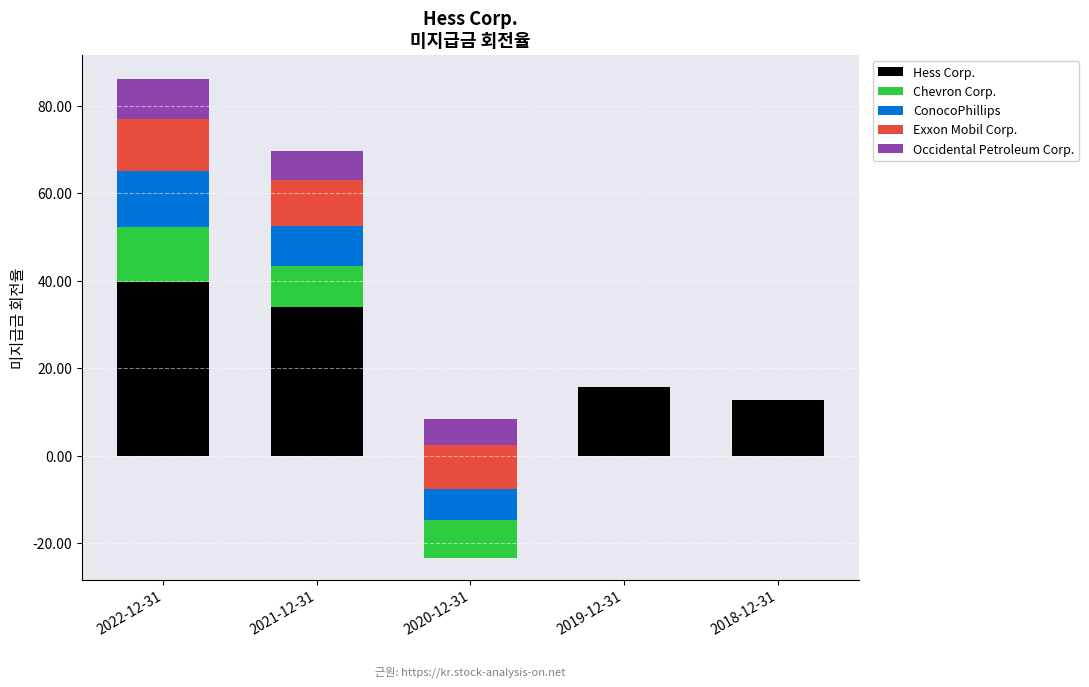

Rank the series at 2021-12-31 from lowest to highest value.

Occidental Petroleum Corp., ConocoPhillips, Chevron Corp., Exxon Mobil Corp., Hess Corp.